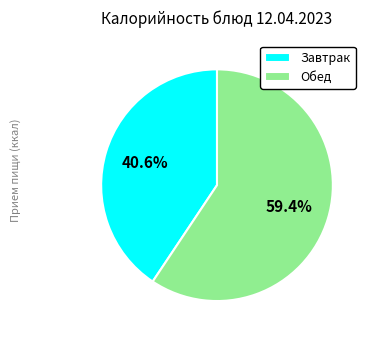

What is the smallest slice in the pie chart?

Завтрак